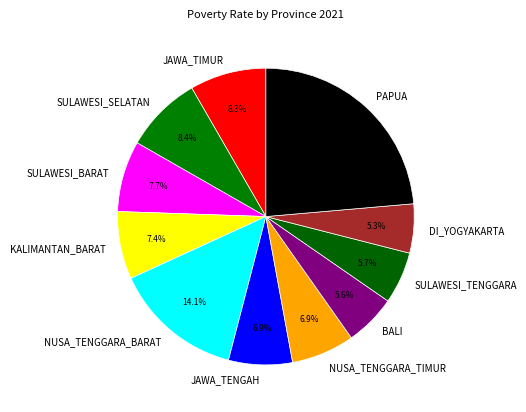

What is the total percentage of BALI and NUSA_TENGGARA_TIMUR?

12.5%